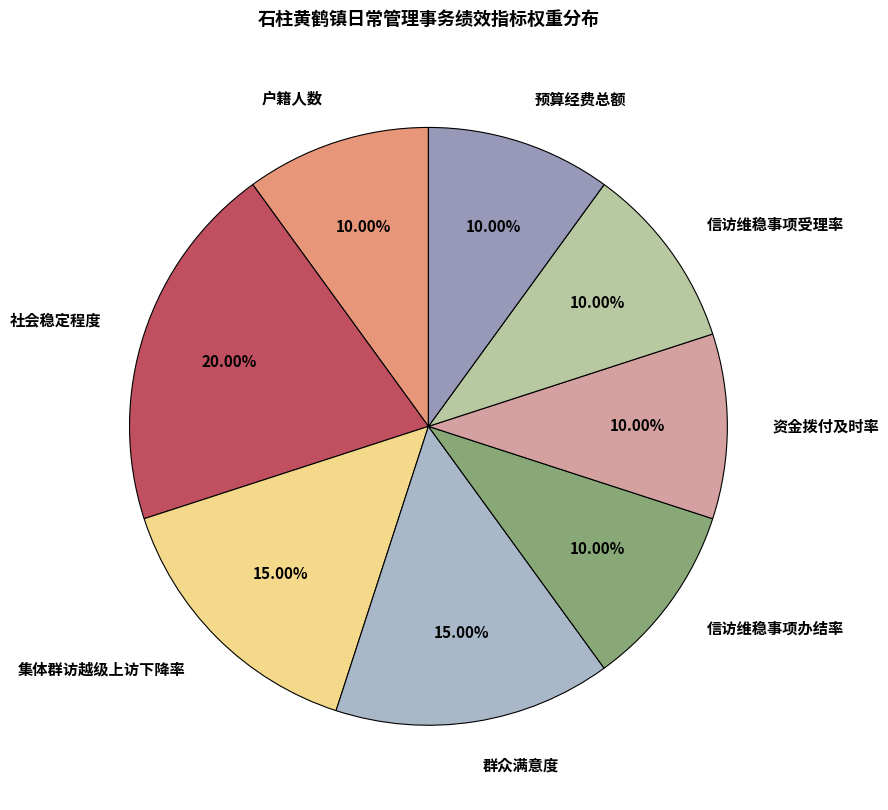

To the nearest percent, what is the combined percentage of 群众满意度 and 社会稳定程度?

35%